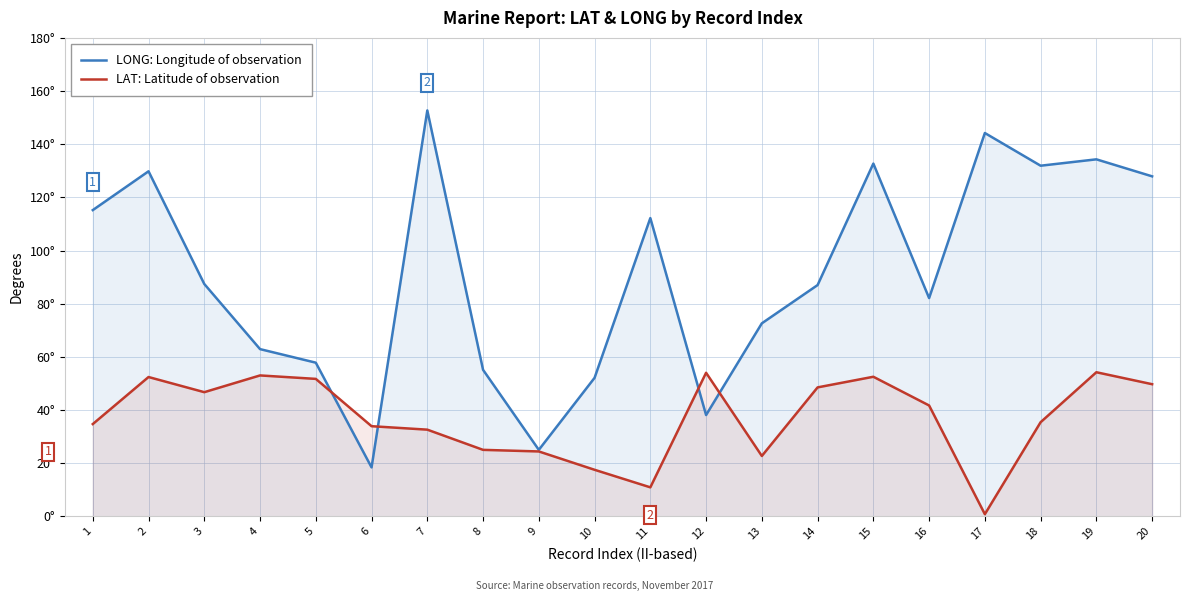

How many data points does each series have?

20